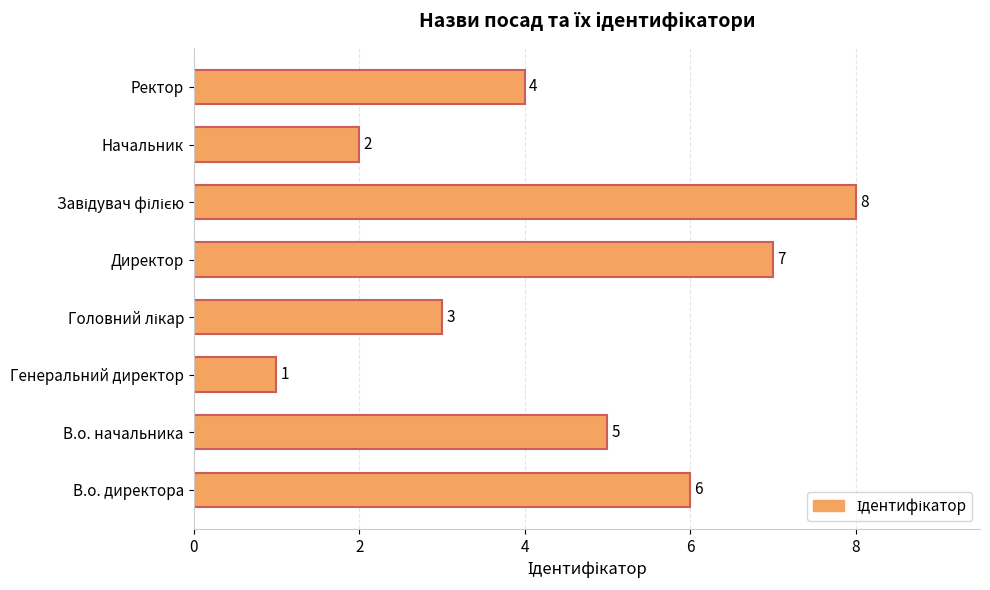

Which has a higher value, Генеральний директор or Директор?

Директор